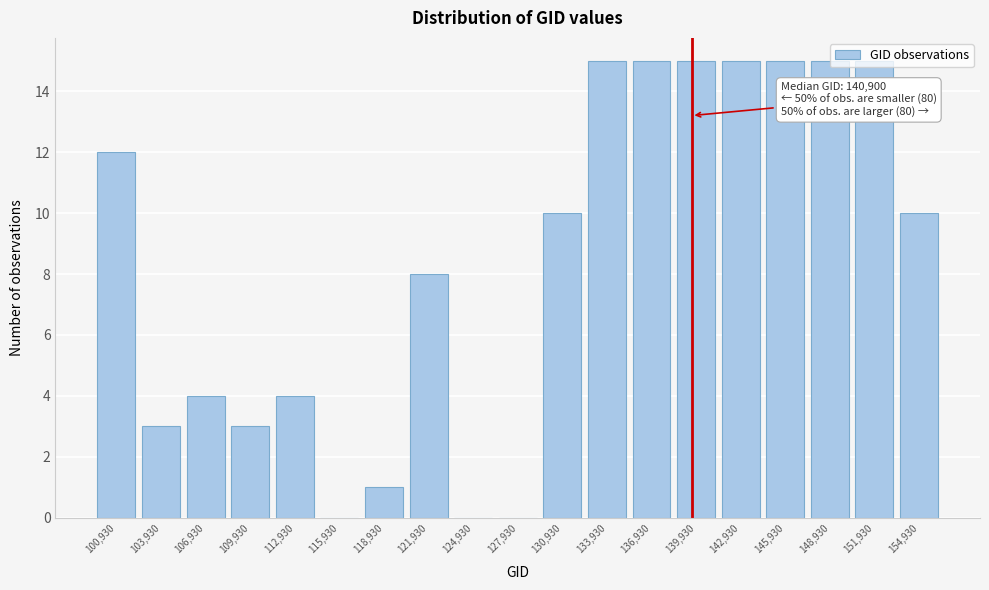

Which has a higher value, 142,930 or 130,930?

142,930